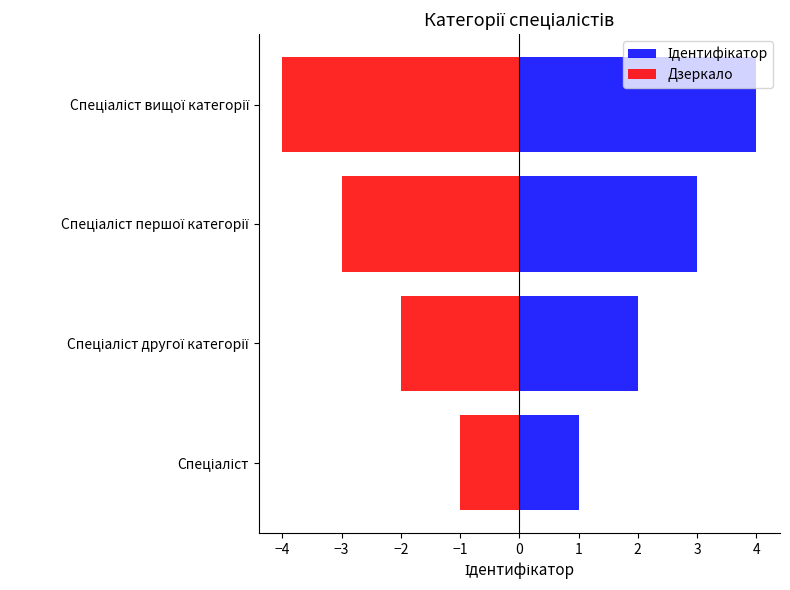

How many Ідентифікатор values are between 2 and 4?

3